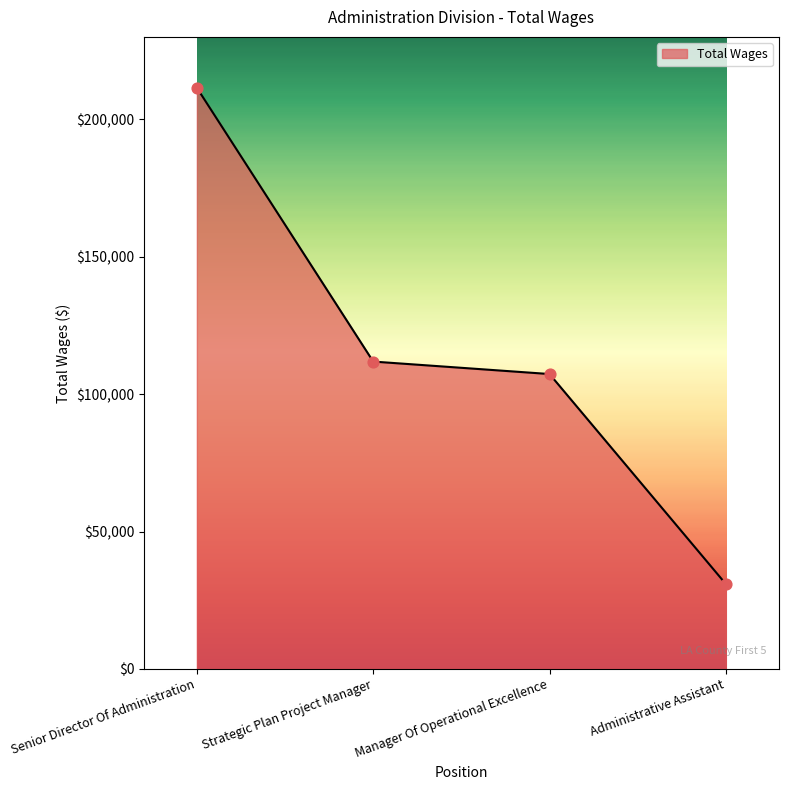

What is the change in value from Strategic Plan Project Manager to Manager Of Operational Excellence?

-4538